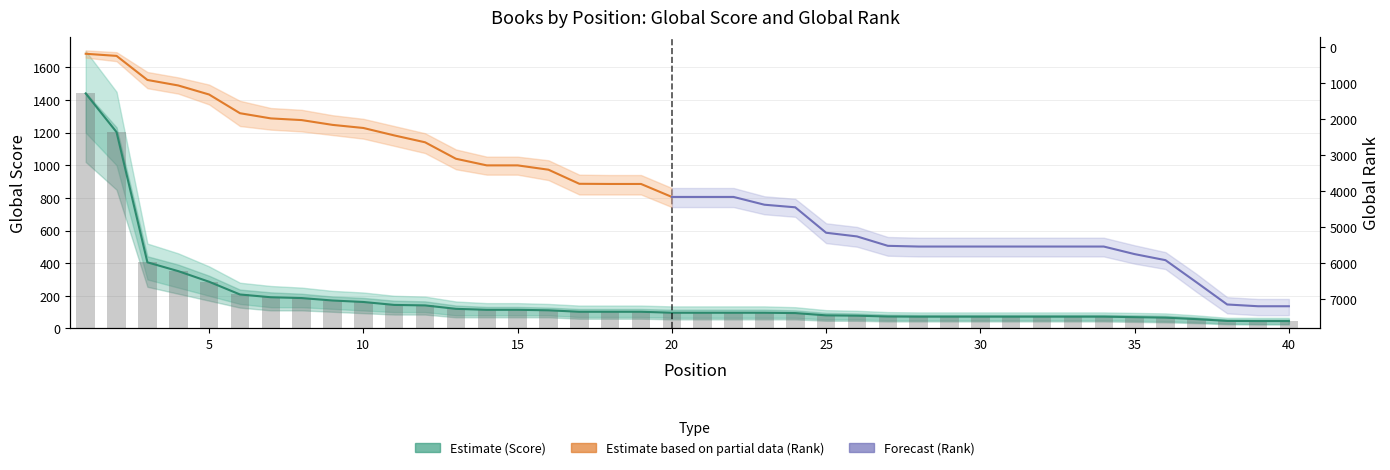

Reading left to right, what are all the values shown in this chart?

1440	1203	405	351	286	208	191	186	171	162	144	141	120	114	114	111	102	102	102	96	96	96	96	94	80	78	73	72	72	72	72	72	72	72	69	66	57	46	45	45